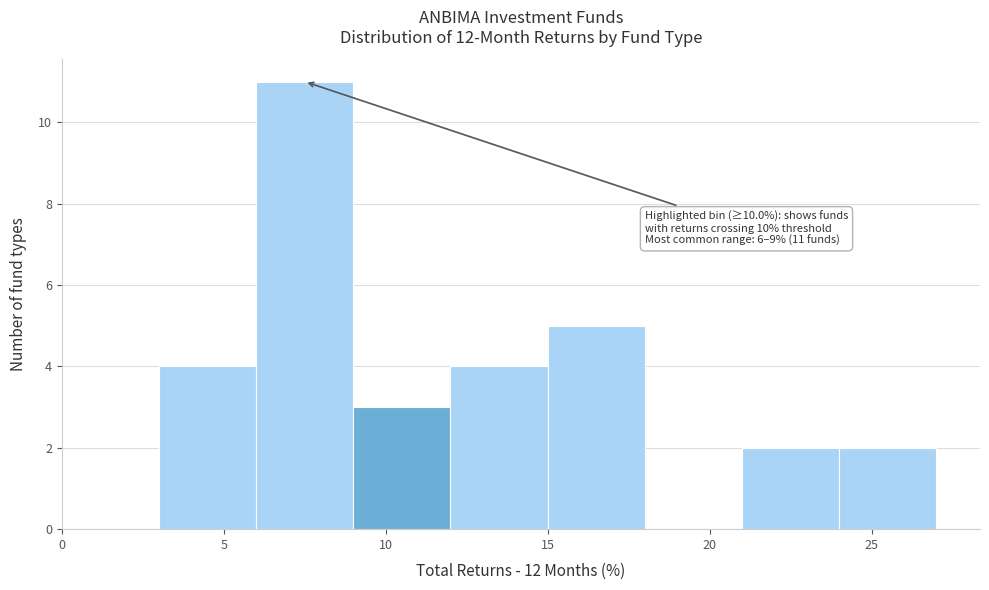

Over which range of the x-axis is the bar tallest?

6 to 9